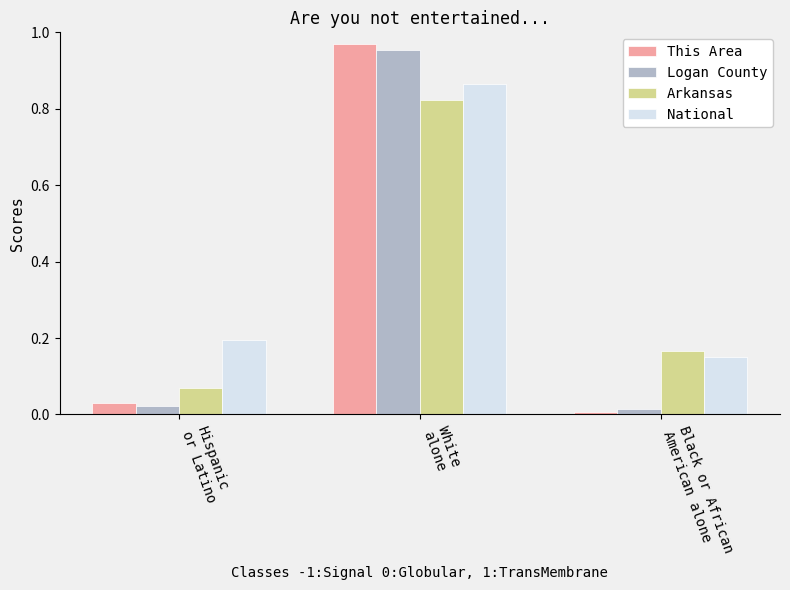

At which category is the sum across all series the highest?

White
alone